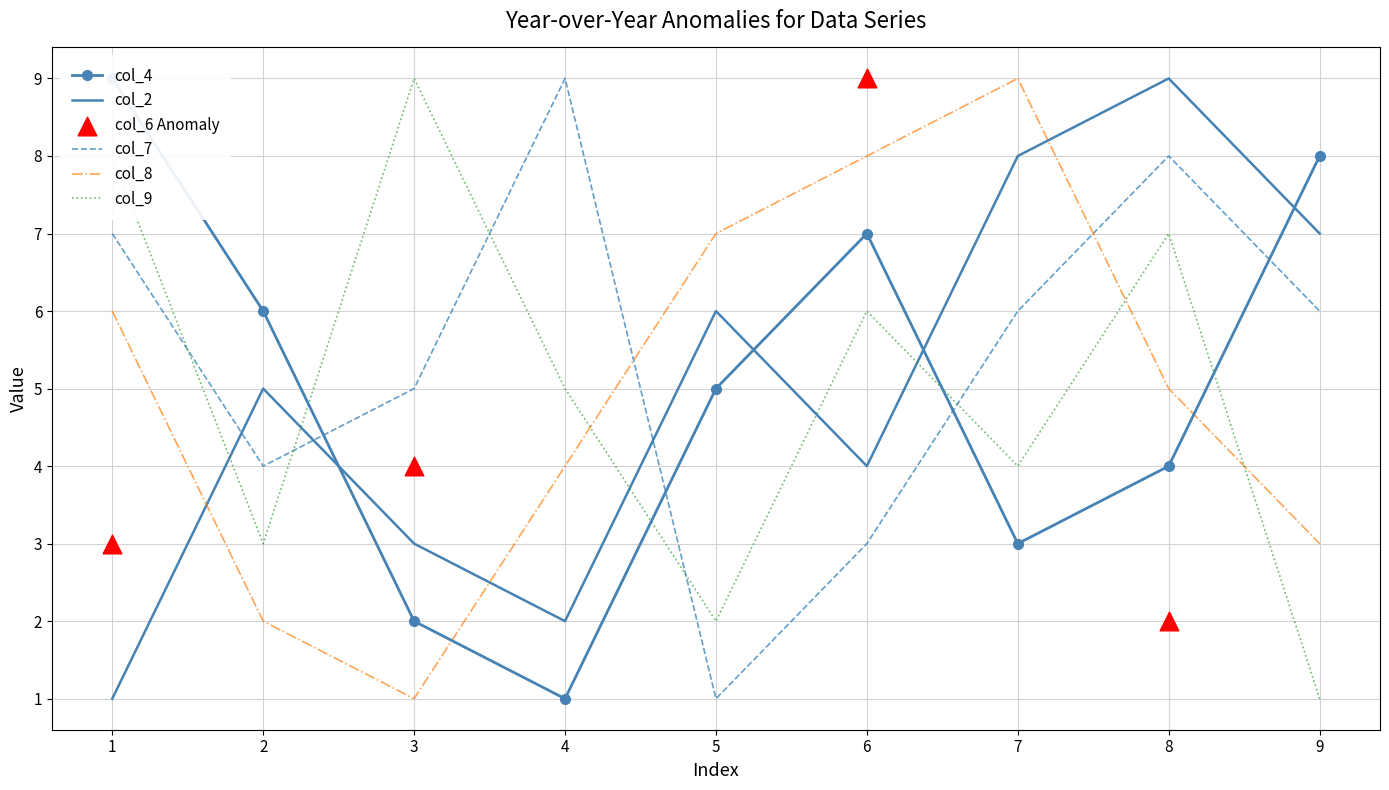

Which series has the largest Y range (max minus min)?

col_4